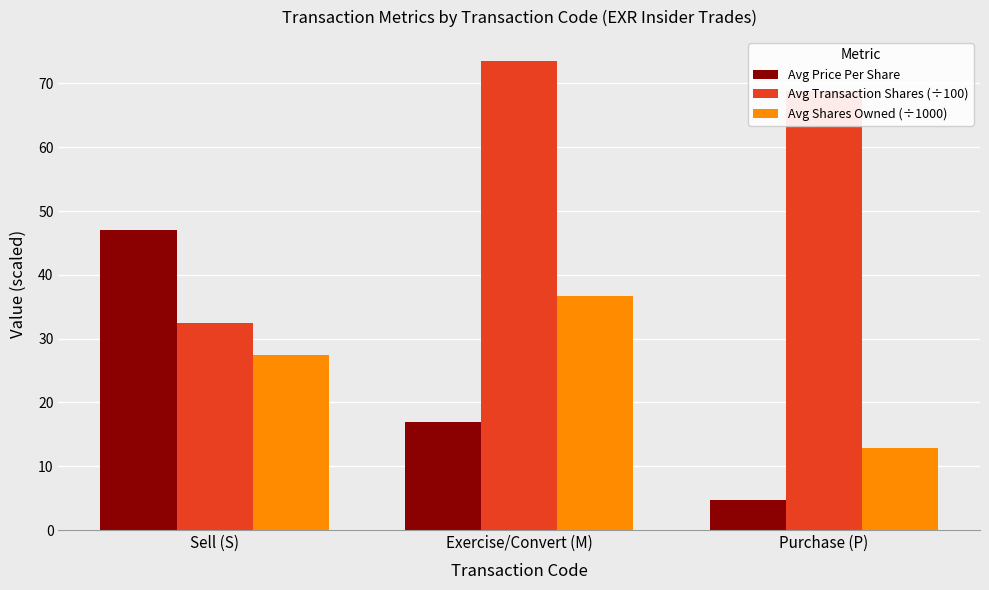

Does the chart contain stacked bars?

No